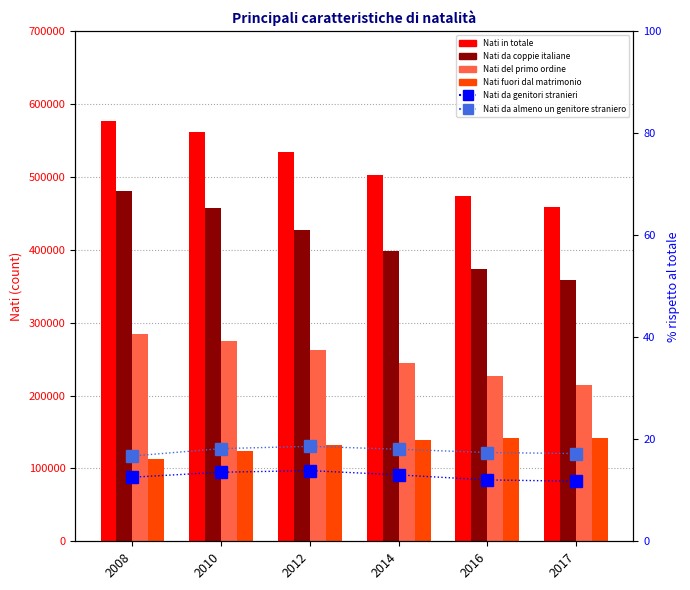

Between 2014 and 2012, which is larger?

2012